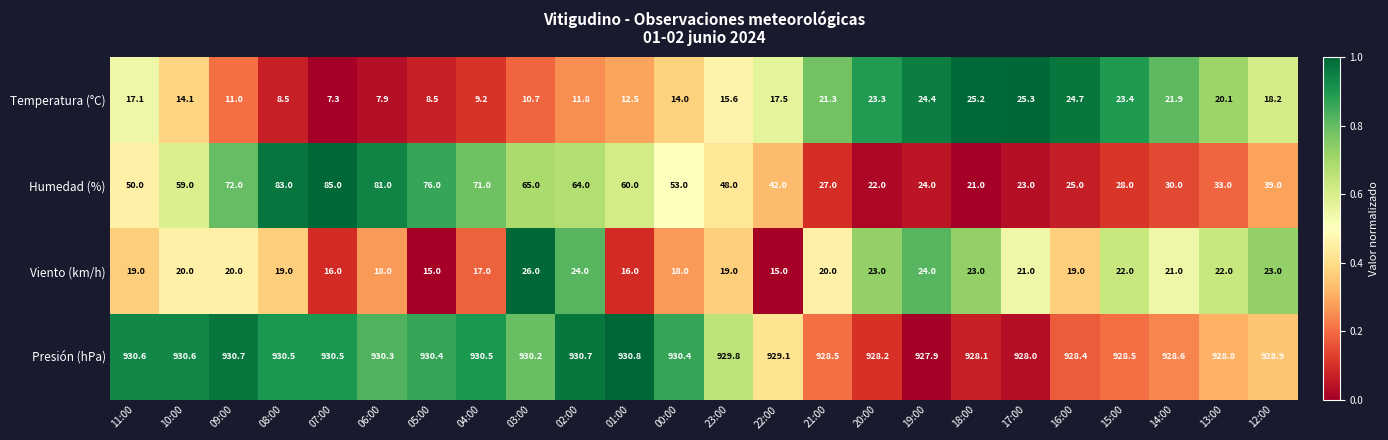

Where is Humedad (%) nearest to the value 53?

00:00